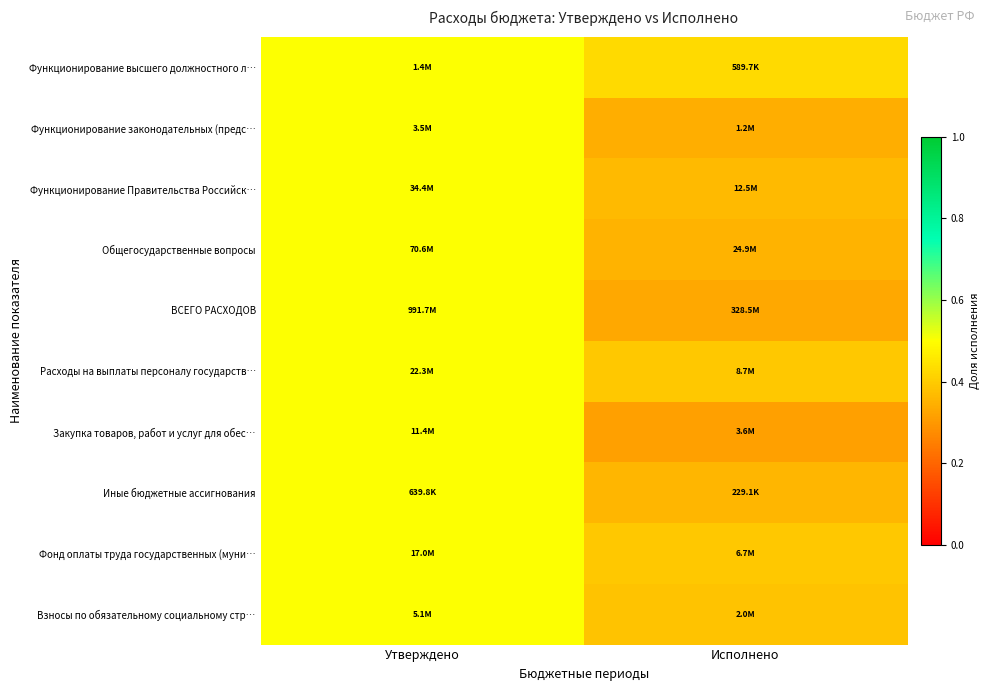

Which series changed the most between Утверждено and Исполнено?

Закупка товаров, работ и услуг для обес…